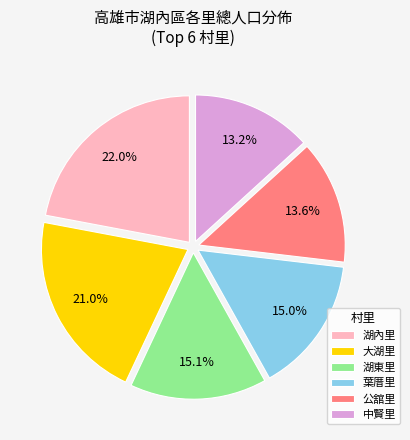

Which slice is the largest?

湖內里